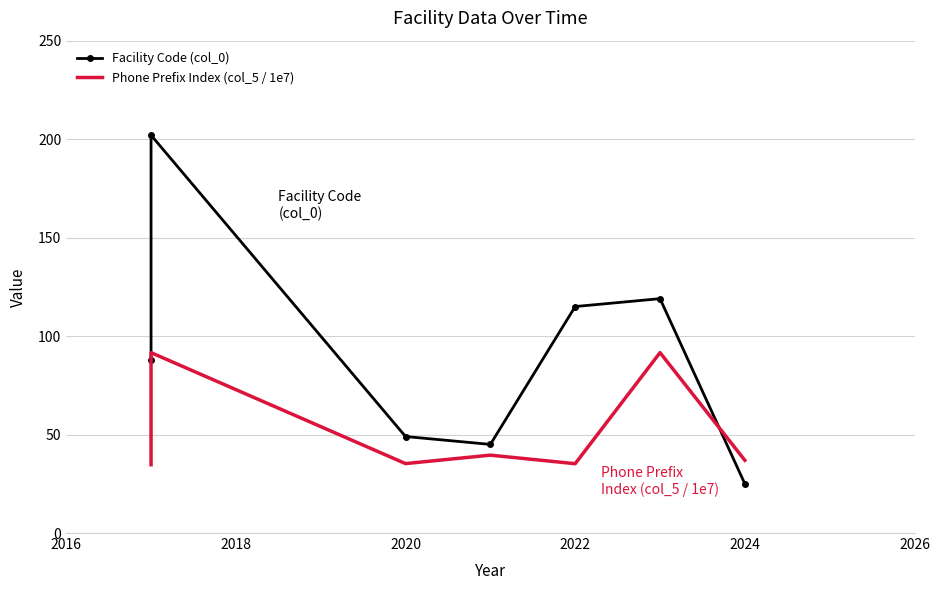

What is the difference between the second highest and minimum values in the Facility Code (col_0) series?

94.0